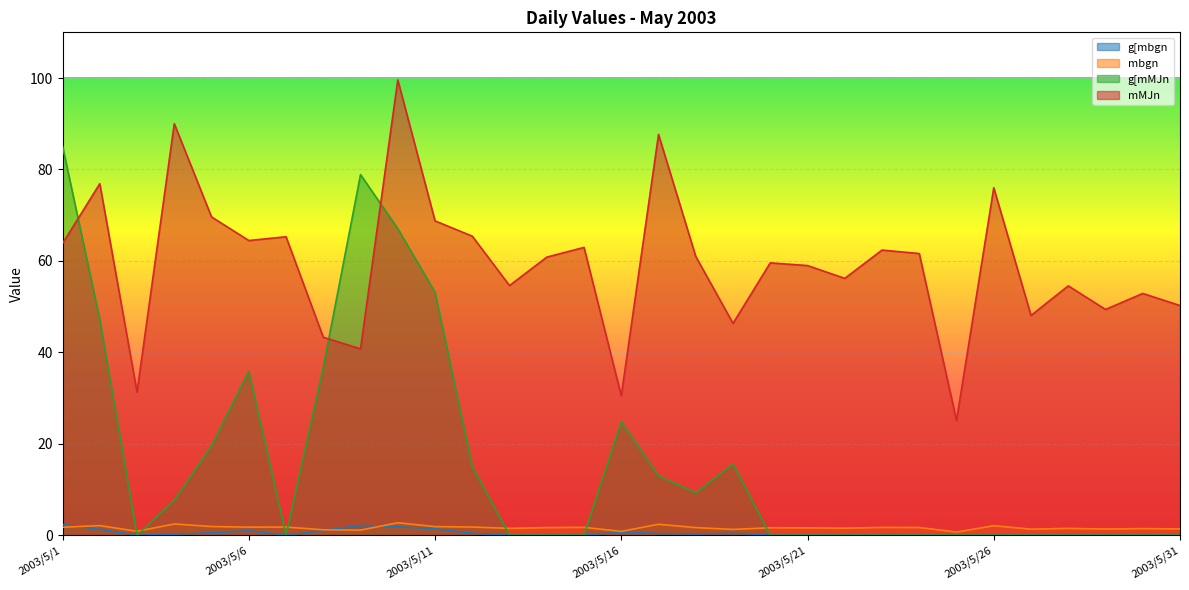

Which series has the widest spread of values?

g[mMJn